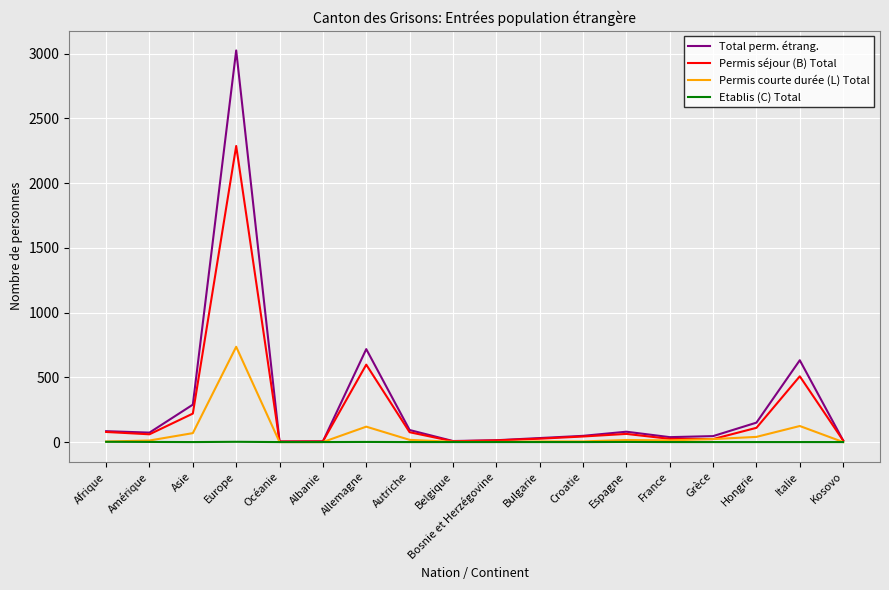

Which series has the widest spread of values?

Total perm. étrang.